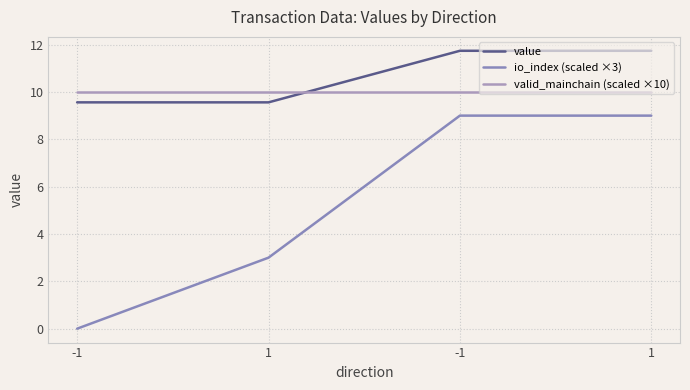

The value of value at 1 is 9.6. True or false?

True